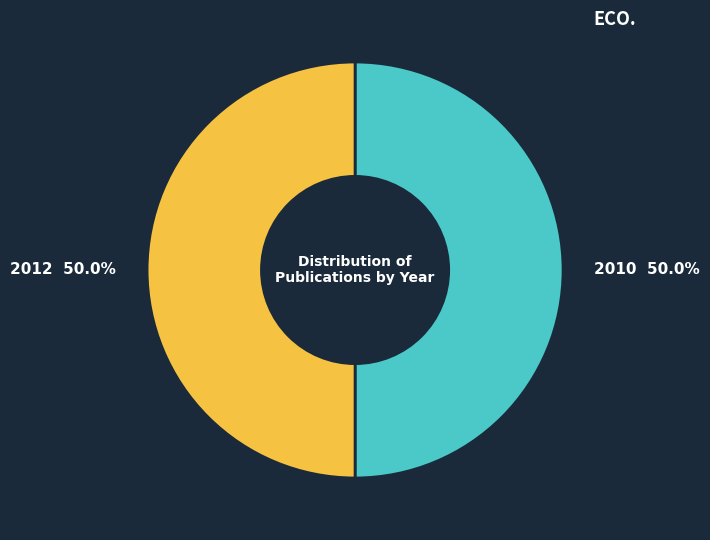

To the nearest percent, what is the combined percentage of 2010 and 2012?

100%